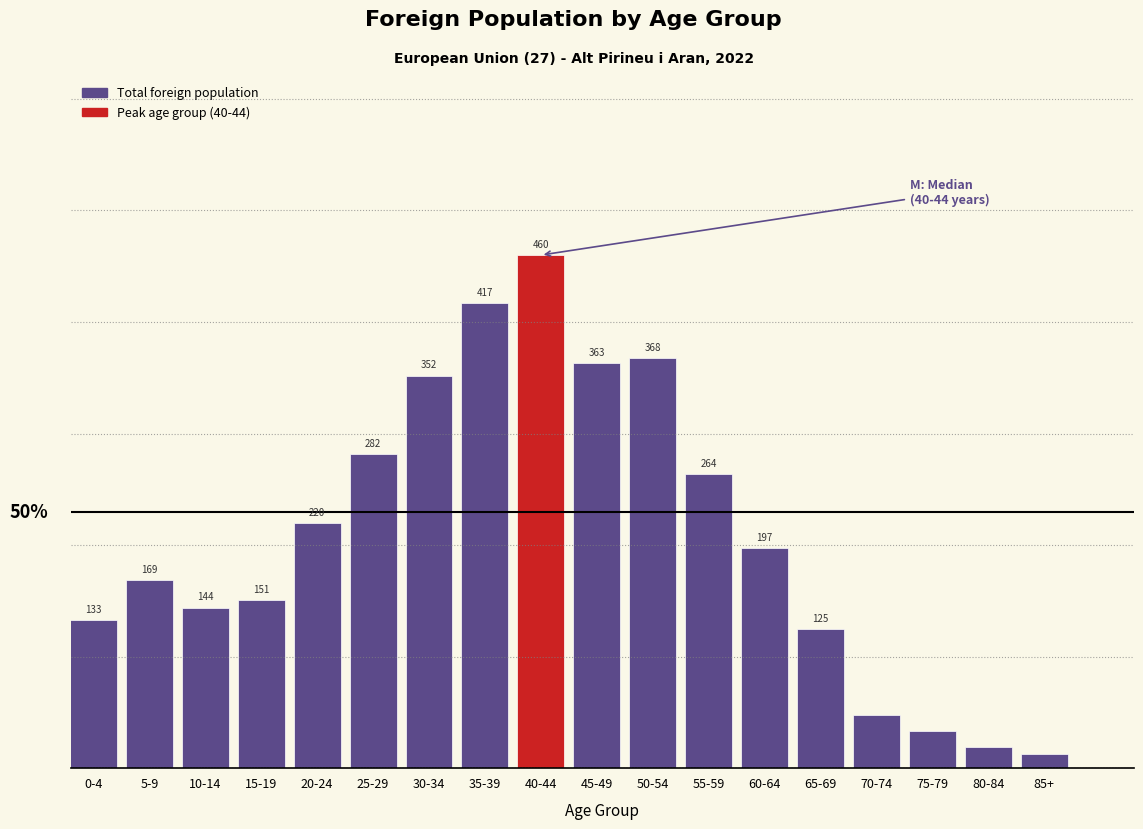

Which has a higher value, 80-84 or 30-34?

30-34